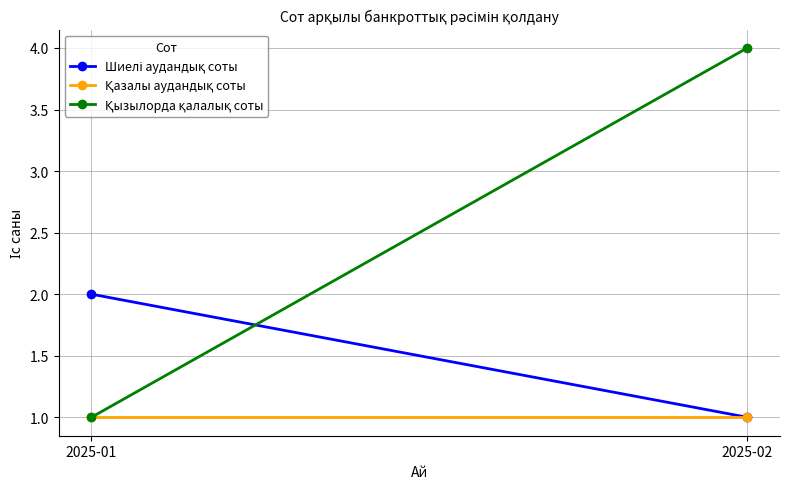

Reading left to right, what are all the values shown in this chart?

Шиелі аудандық соты: 2025-01=2	2025-02=1
Қазалы аудандық соты: 2025-01=1	2025-02=1
Қызылорда қалалық соты: 2025-01=1	2025-02=4